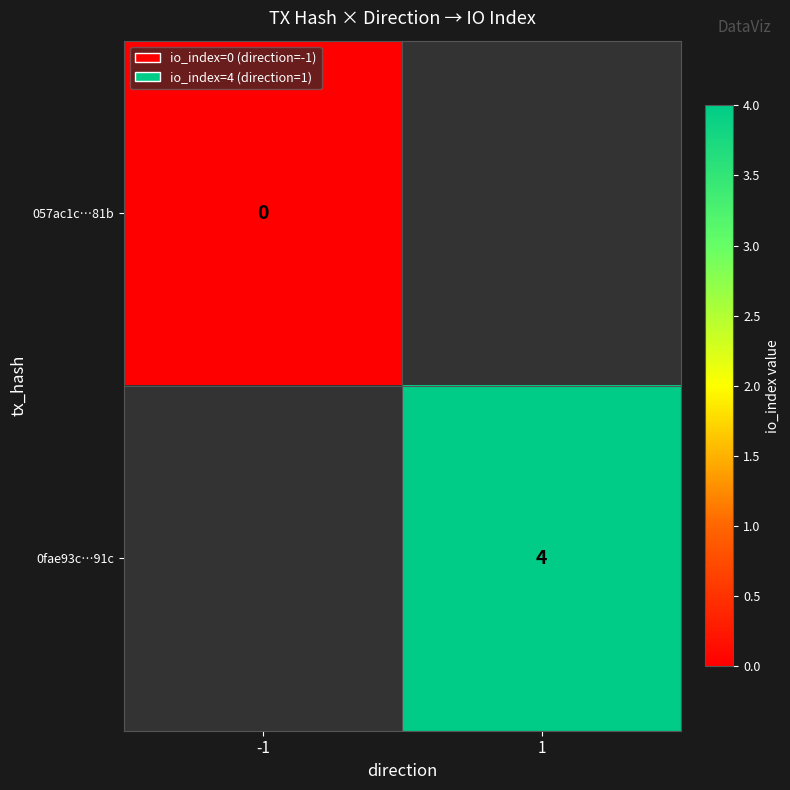

The value of 0fae93c…91c at 1 is 4. True or false?

True